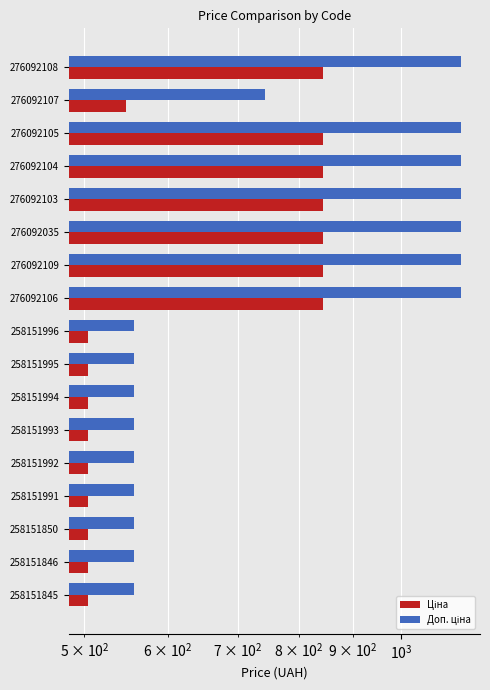

Does the chart contain any negative values?

No